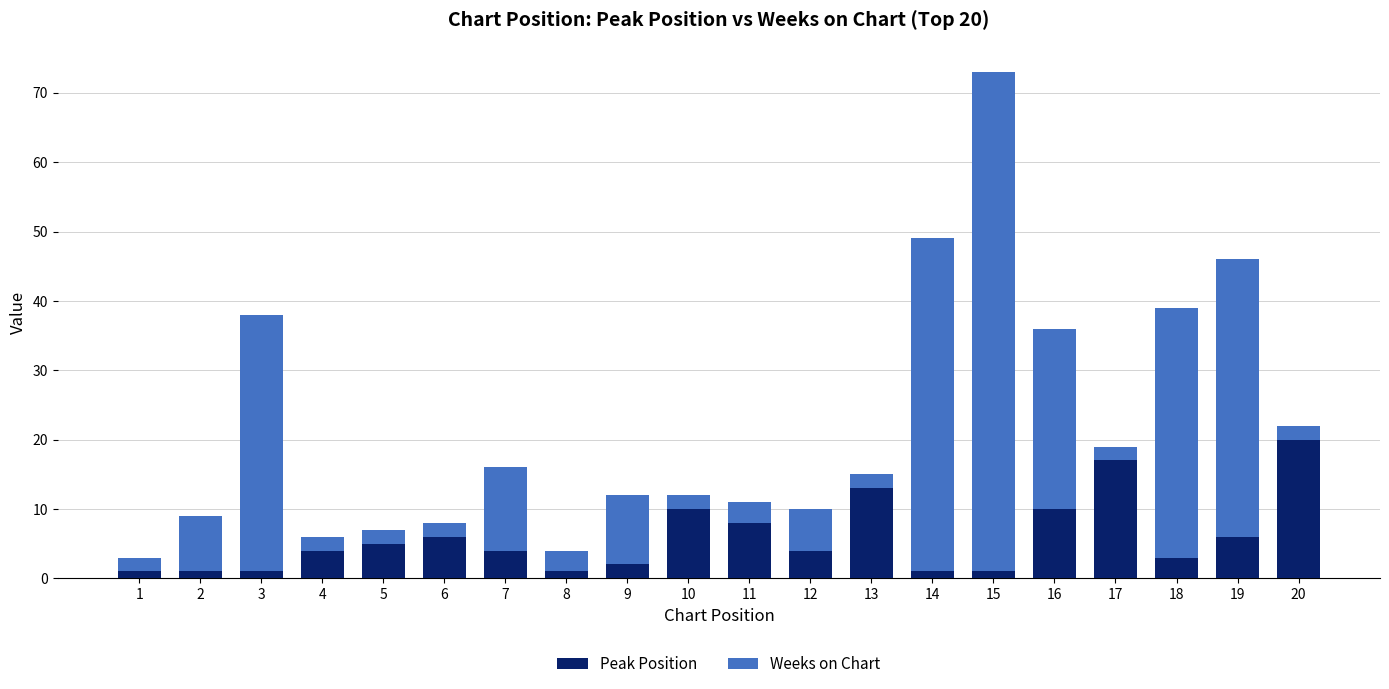

At which label does Peak Position reach its peak?

20